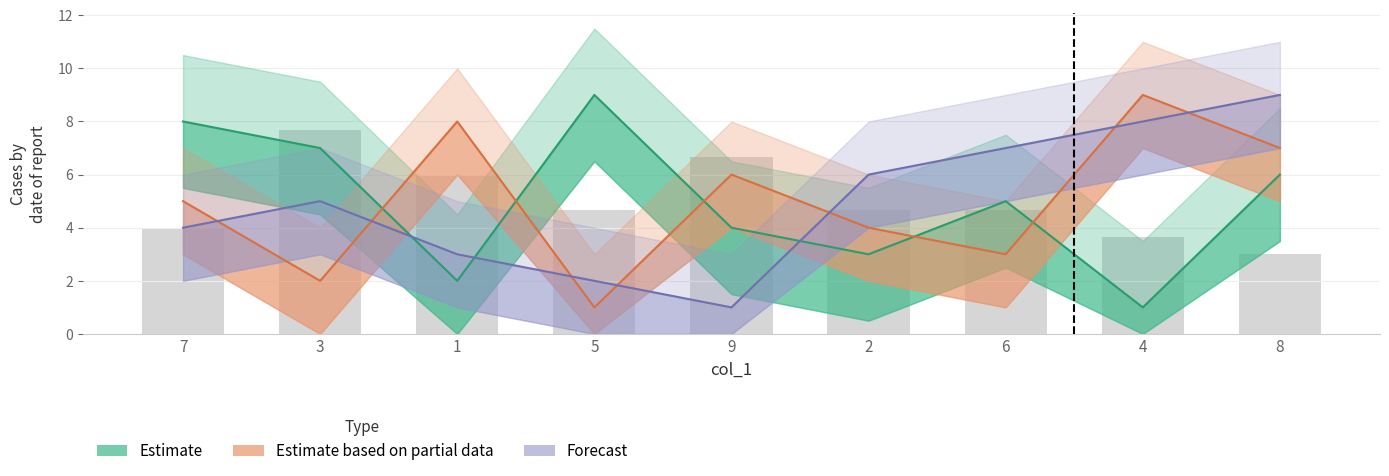

What position from the right is 5?

6